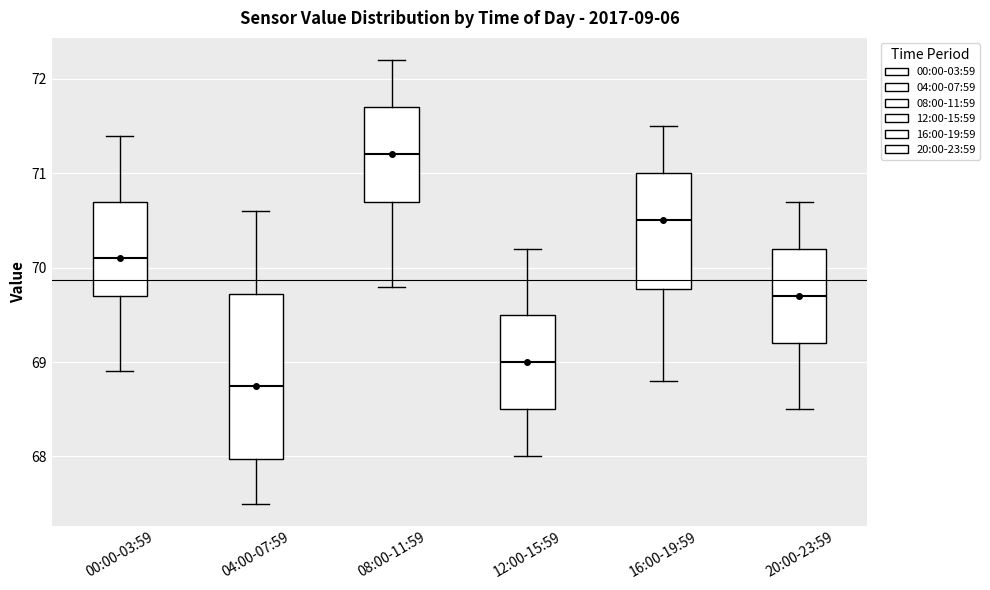

Which box has the lowest median line?

04:00-07:59